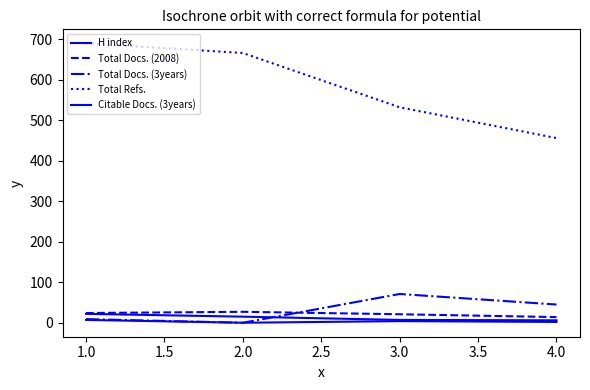

Does the chart display data point markers on the line(s)?

No